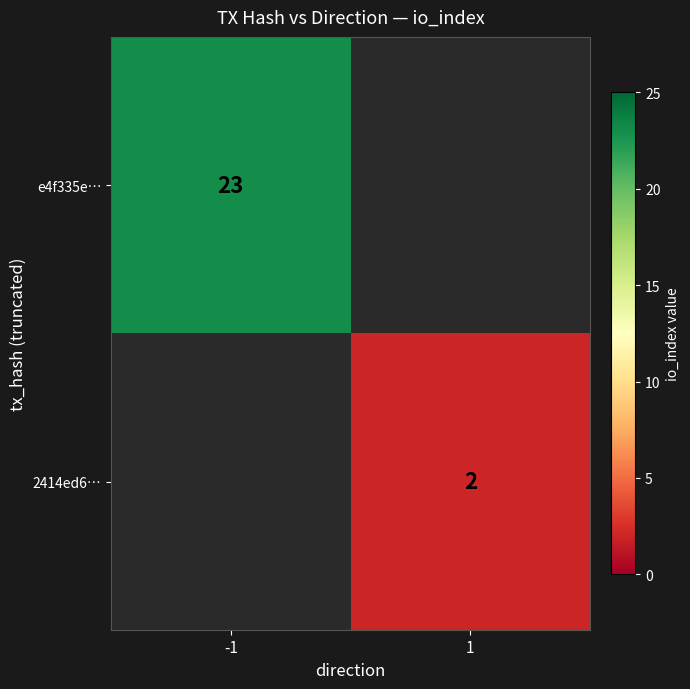

The value of 2414ed6… at 1 is 2. True or false?

True